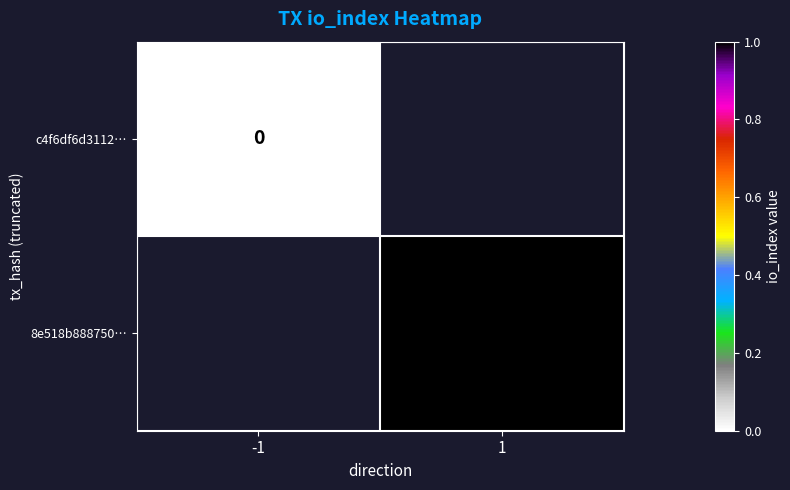

Which category has the highest value across all series?

1